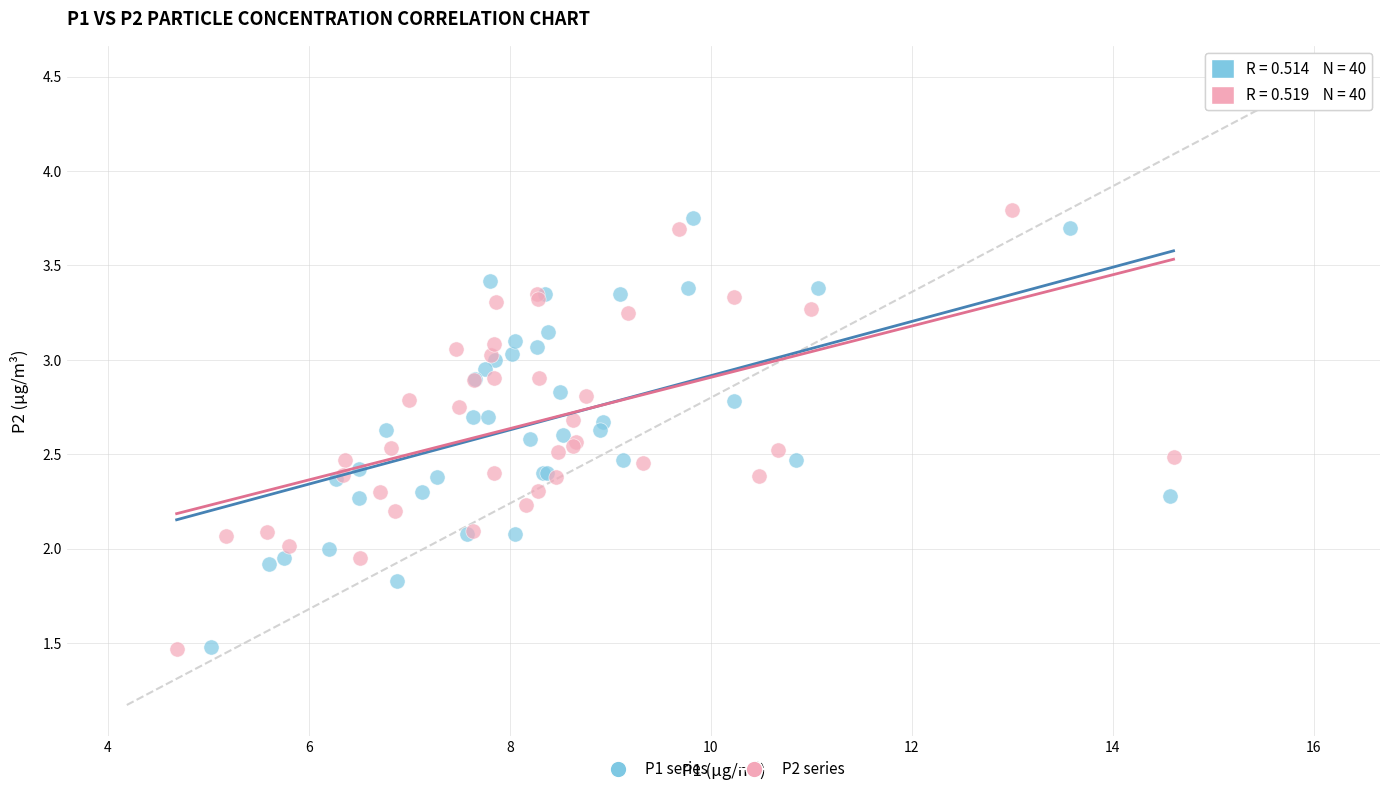

What are all the series names shown in the legend?

P1 series, P2 series